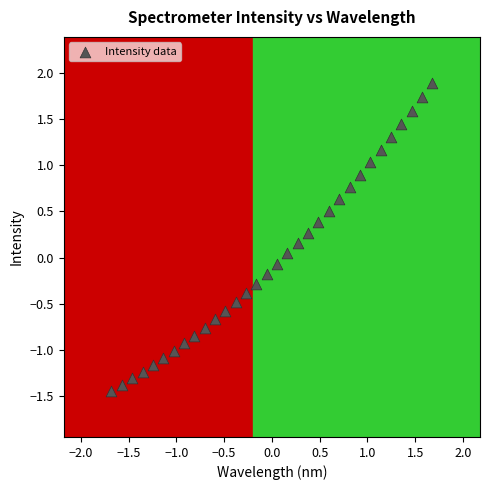

What is the range of Y values (max minus min)?

3.3